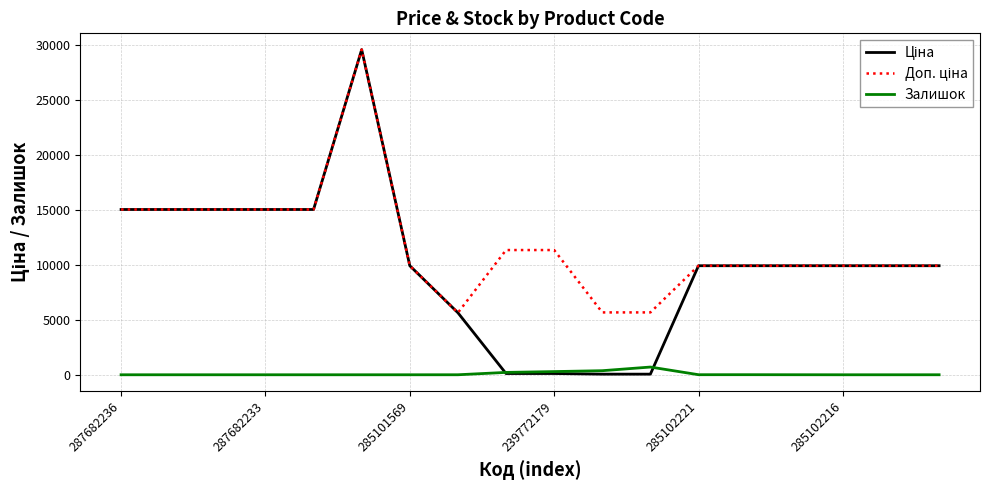

What is the maximum value shown in the chart?

29548.9